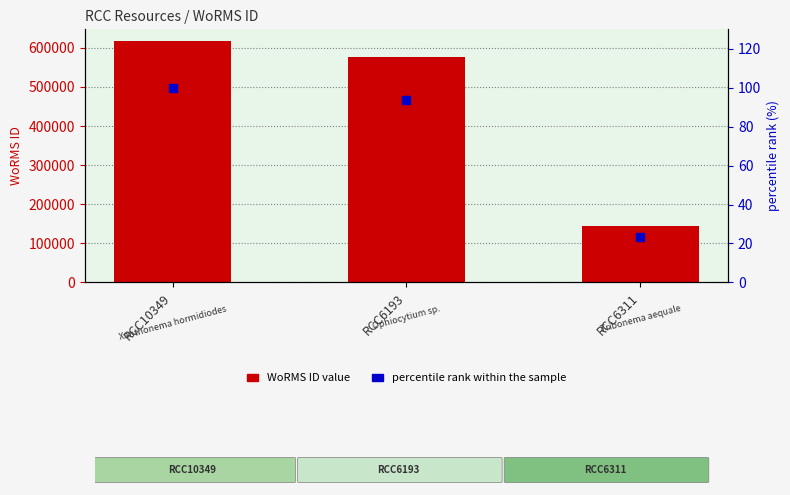

At how many categories does at least one series exceed 368895?

2